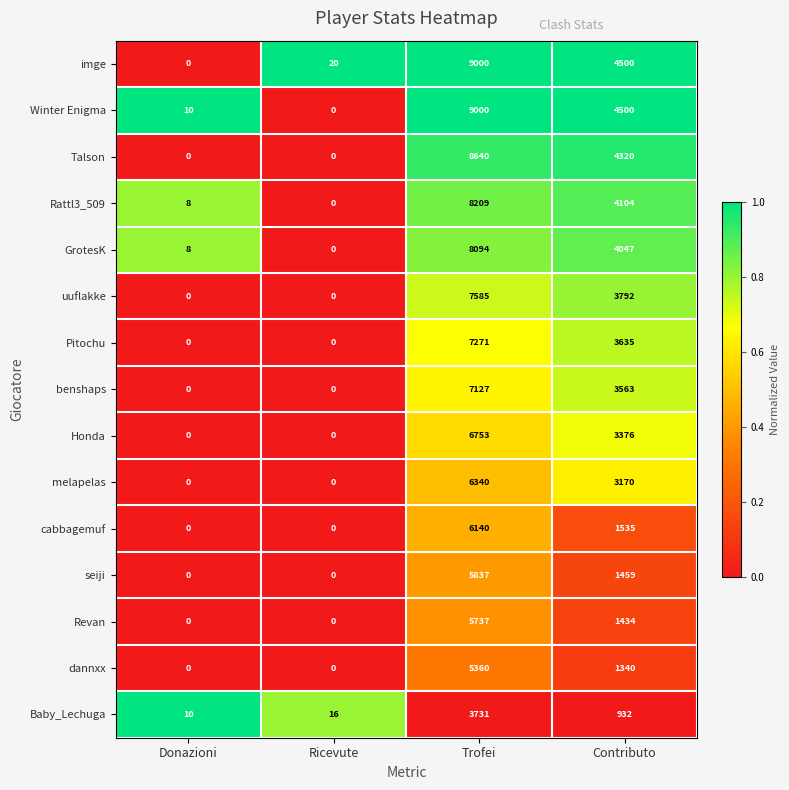

At which category is the sum across all series the highest?

Trofei